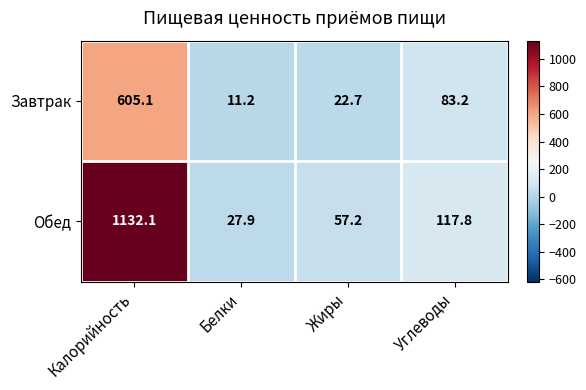

Which label corresponds to the largest value in the chart?

Калорийность